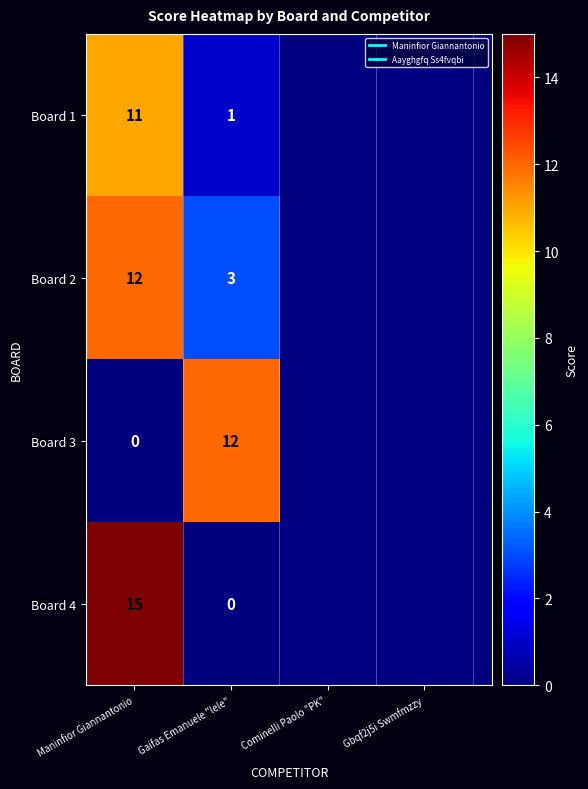

Is the value of Board 1 at Maninfior Giannantonio greater than the value of Board 2 at Maninfior Giannantonio?

No